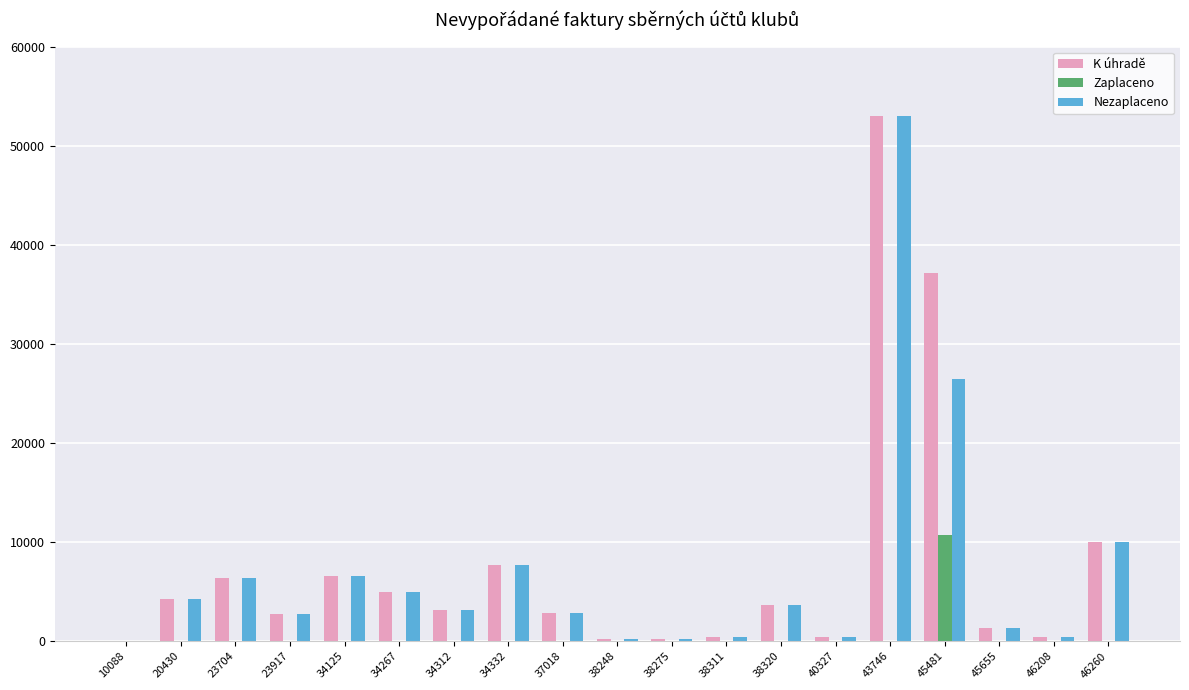

Between 37018 and 45481, which series saw the biggest shift?

K úhradě